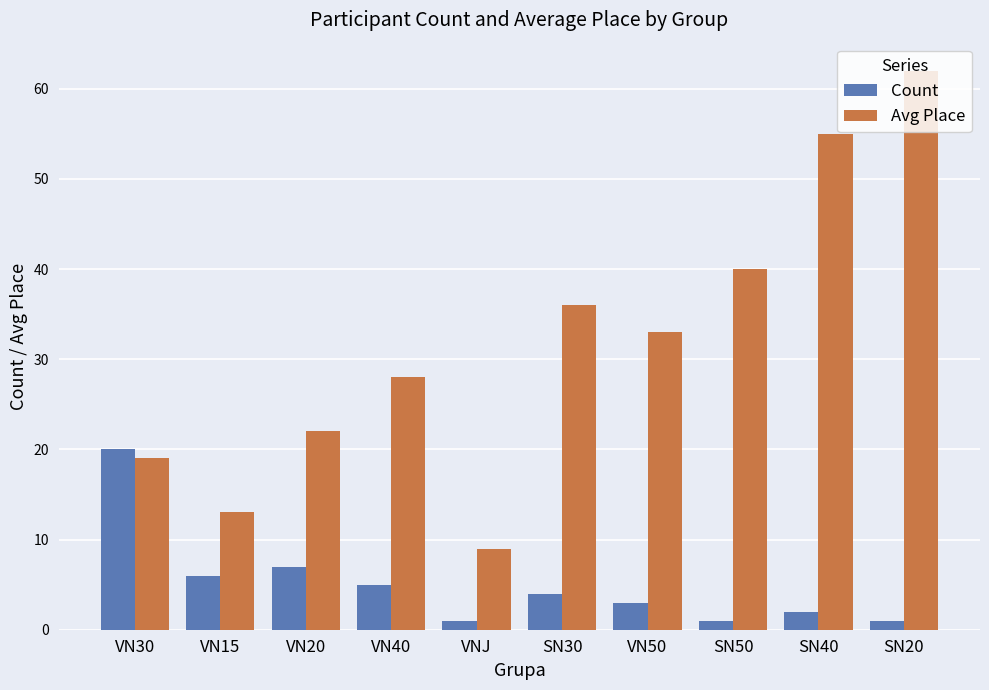

At which category is the sum across all series the highest?

SN20